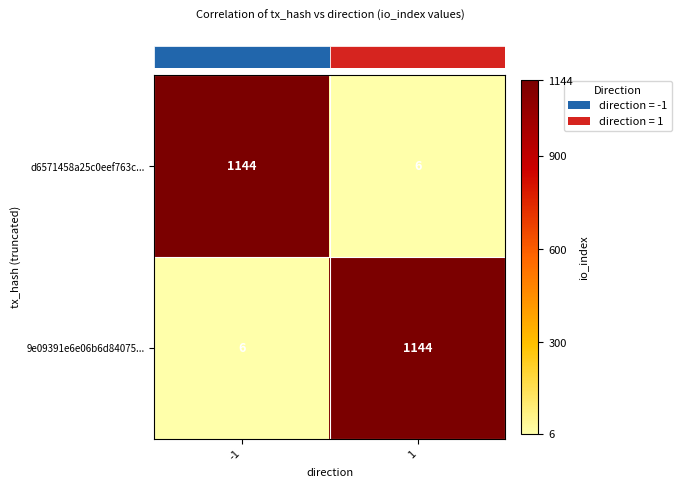

Reading left to right, what are all the values shown in this chart?

d6571458a25c0eef763c...: -1=1144	1=6
9e09391e6e06b6d84075...: -1=6	1=1144